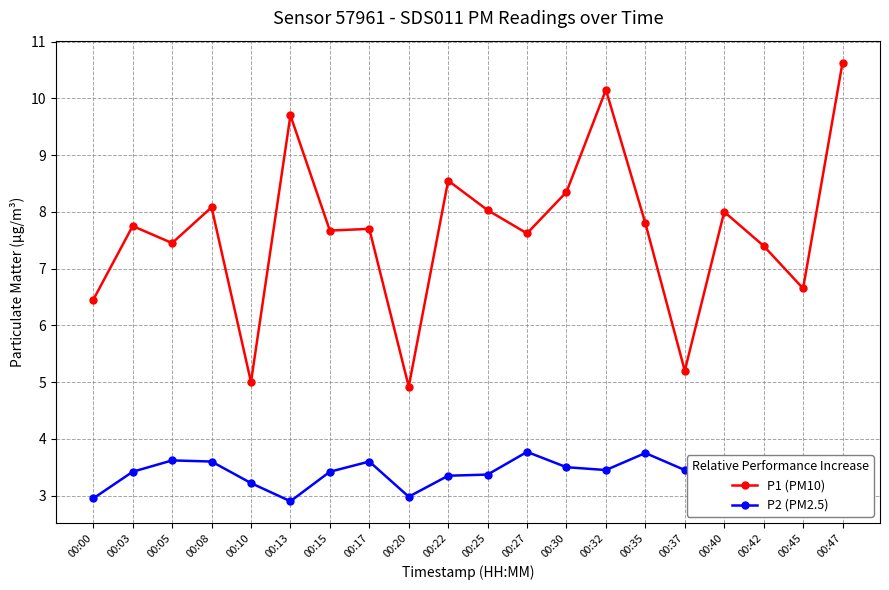

Which series has the largest range (max minus min)?

P1 (PM10)